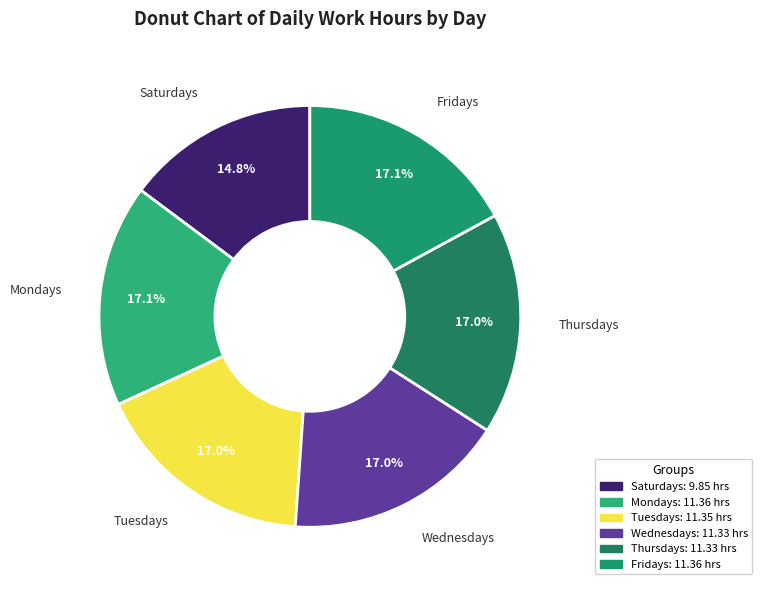

How many segments does this pie chart have?

6